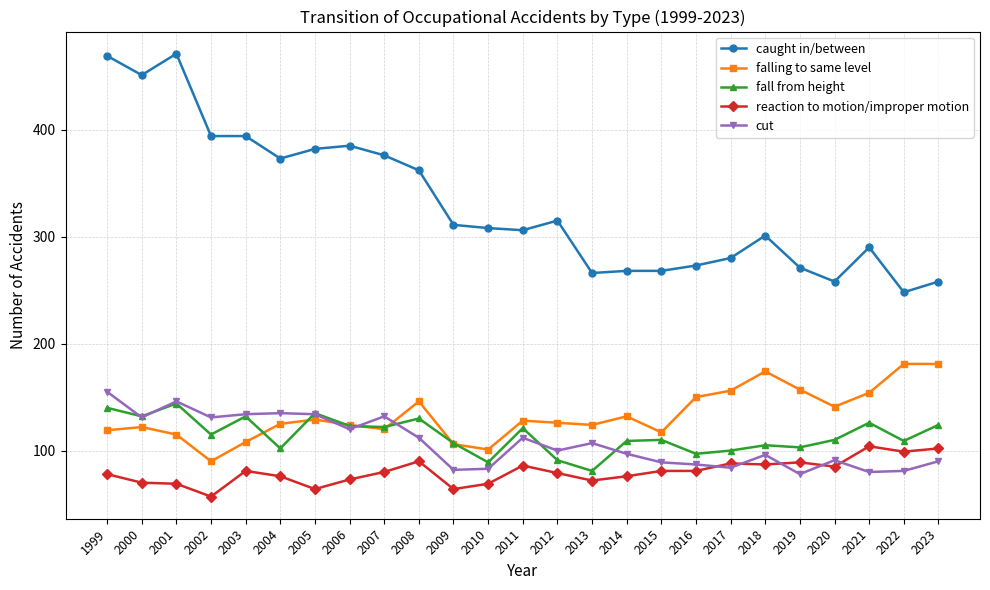

What is the average value of the caught in/between series?

331